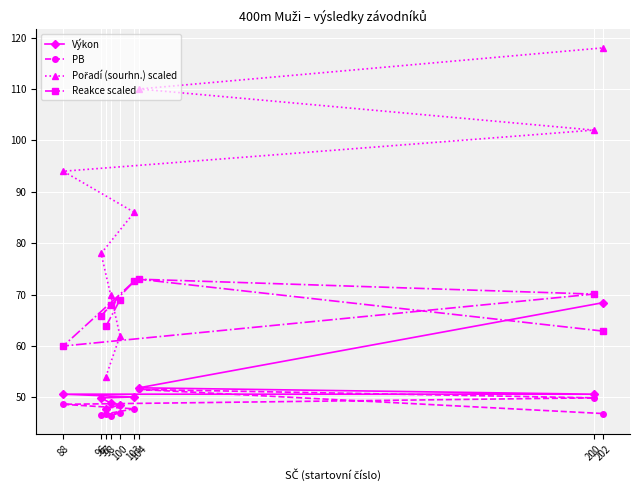

At which label is PB closest to 49?

88